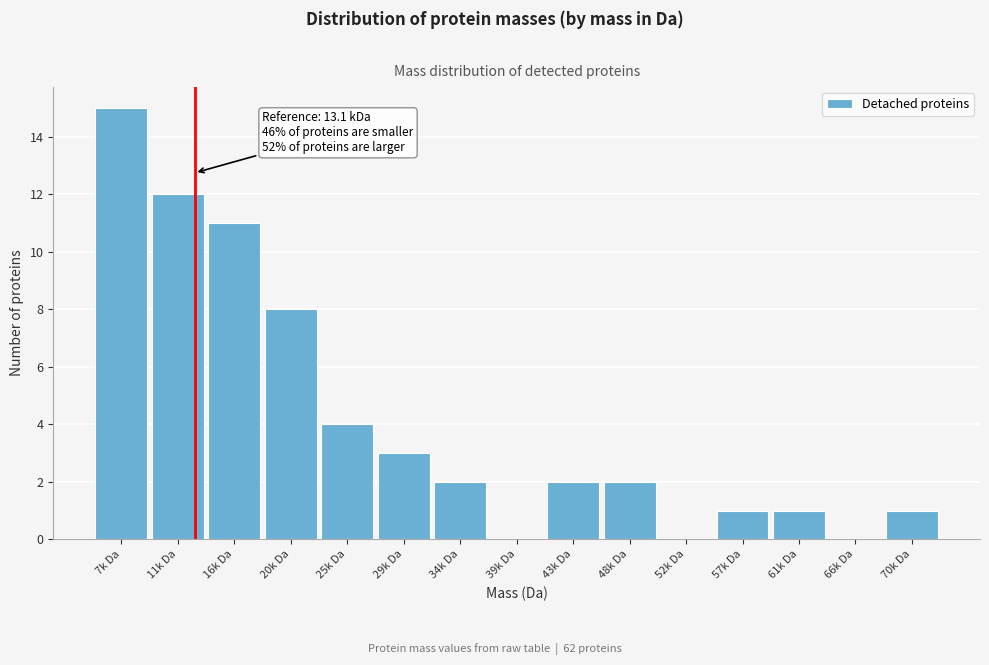

Reading left to right, extract all data points from this chart.

7k Da=15	11k Da=12	16k Da=11	20k Da=8	25k Da=4	29k Da=3	34k Da=2	39k Da=0	43k Da=2	48k Da=2	52k Da=0	57k Da=1	61k Da=1	66k Da=0	70k Da=1